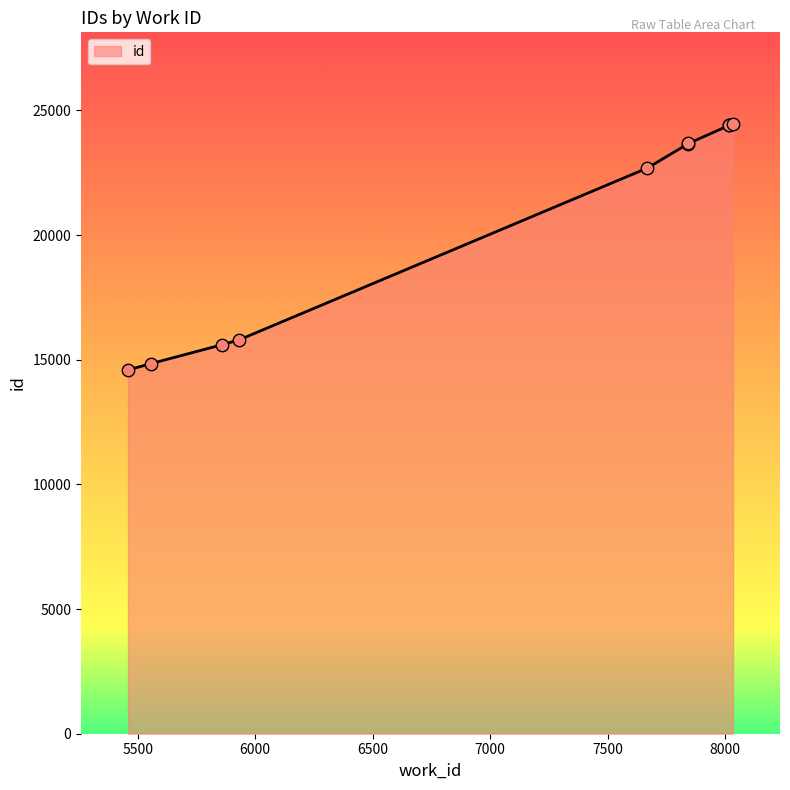

Which has a higher value, 5932 or 8017?

8017